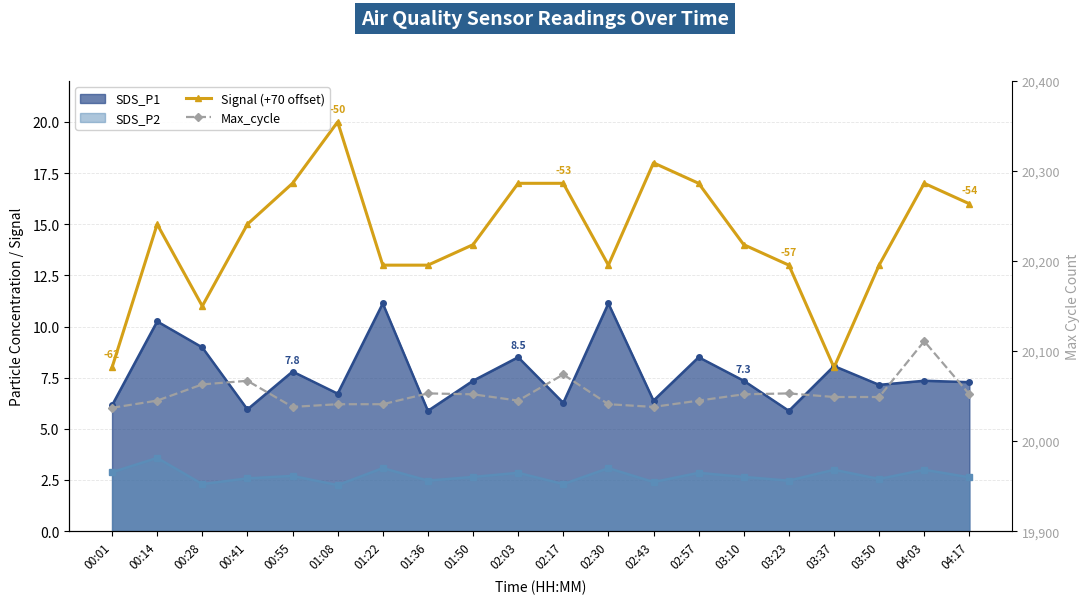

At which category is the sum across all series the highest?

04:03